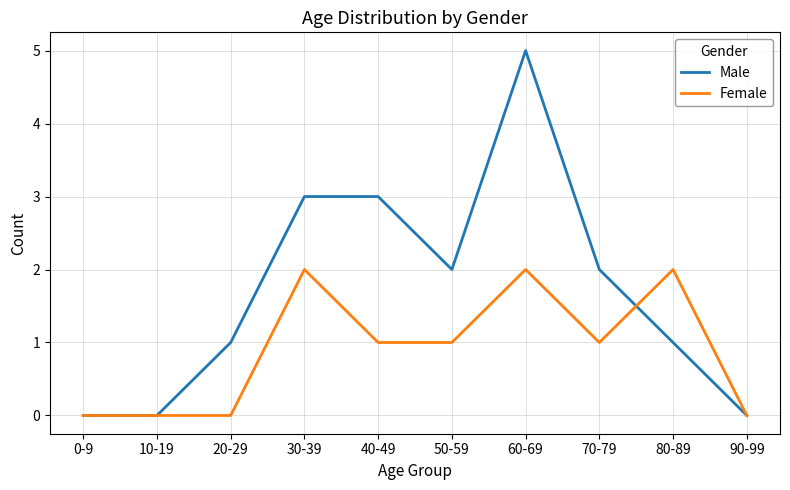

Which series has the widest spread of values?

Male